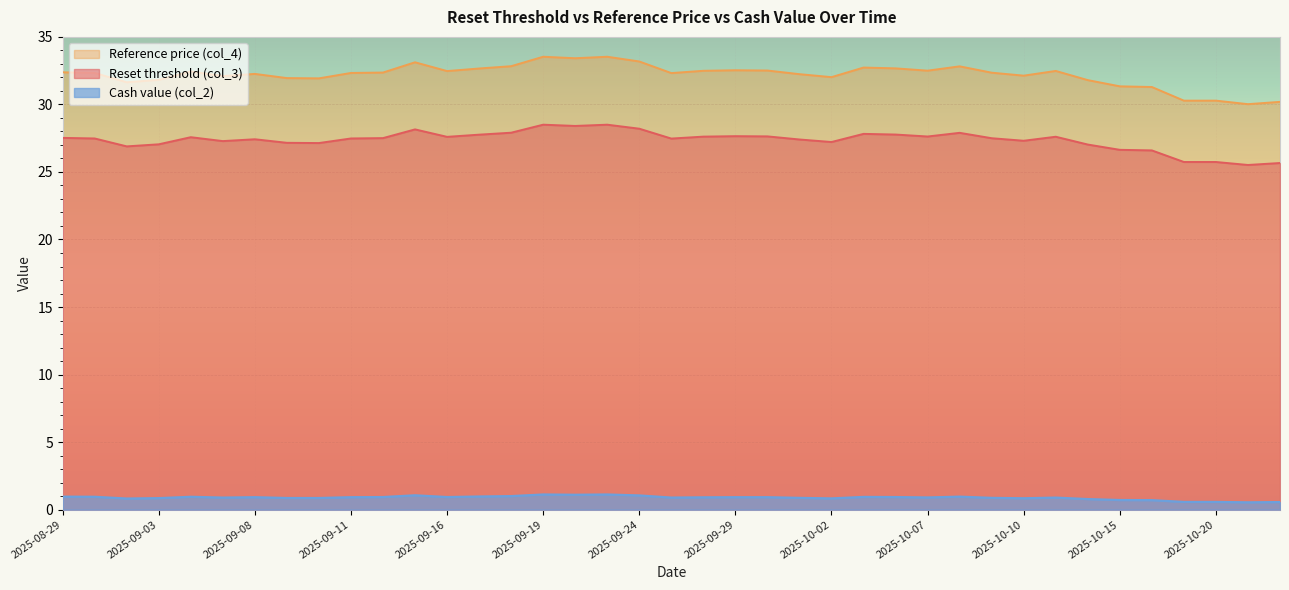

True or false: Reset threshold (col_3) and Cash value (col_2) intersect in this chart.

False